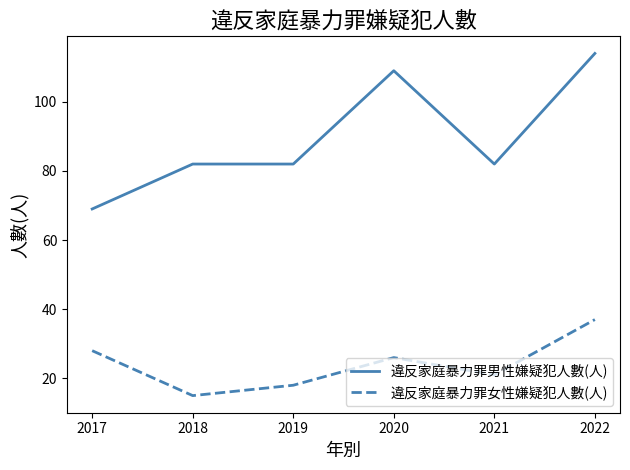

At which category is the sum across all series the highest?

2022